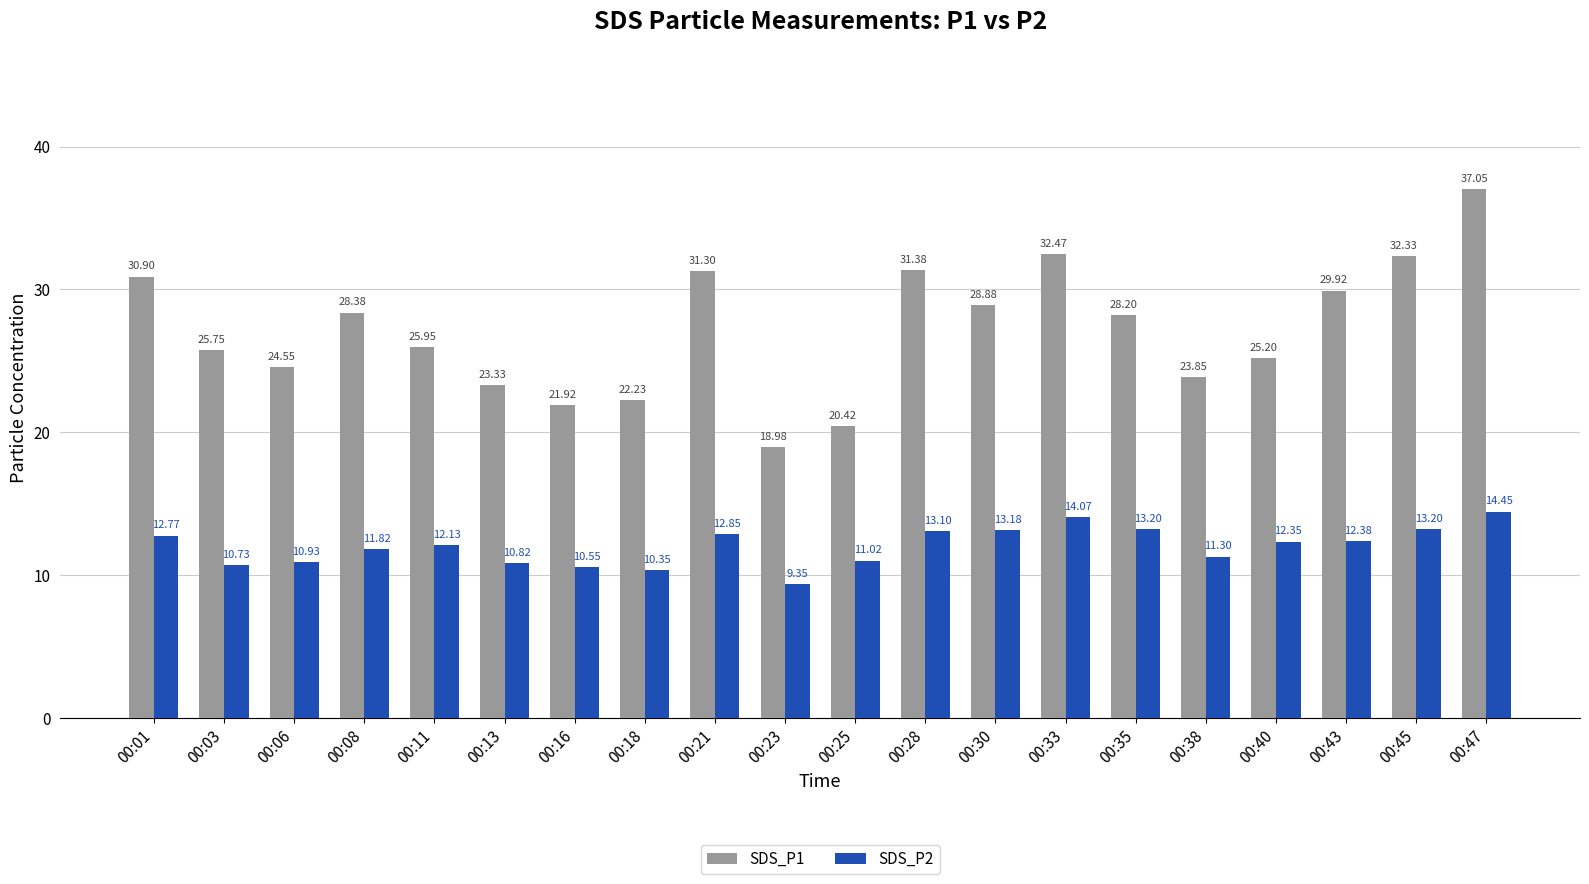

Rank the series by their maximum value, from highest to lowest.

SDS_P1, SDS_P2